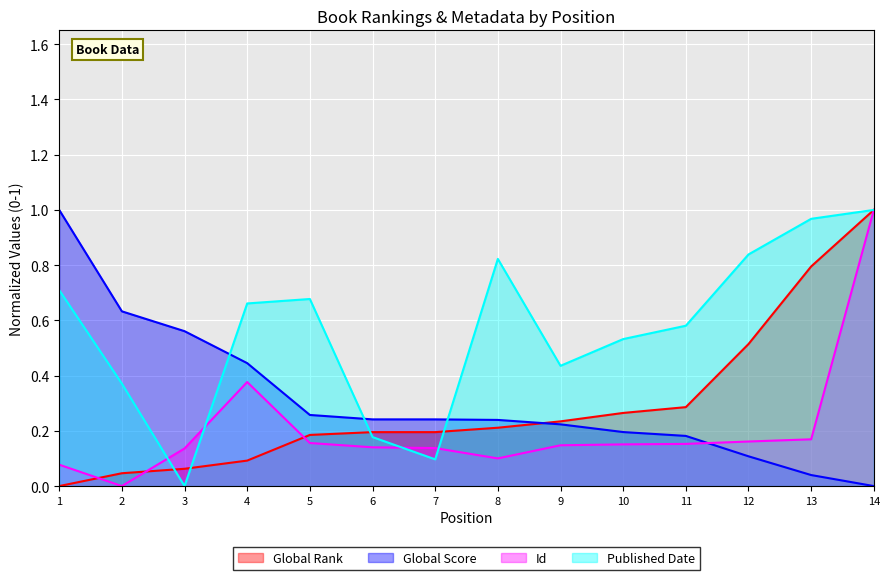

At which label is Global Score closest to 0?

14